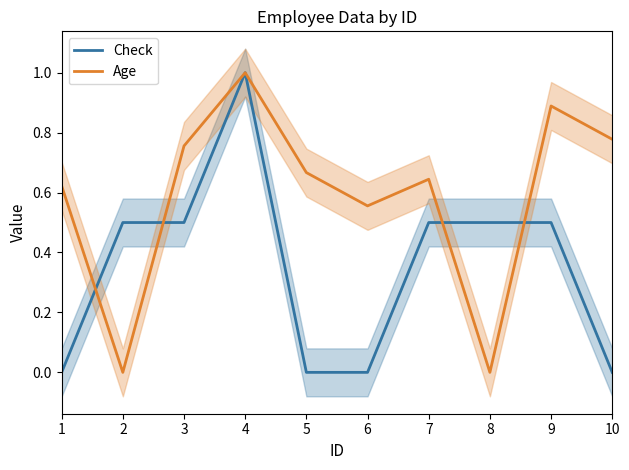

The Age series shows 1.0 at 4. True or false?

True